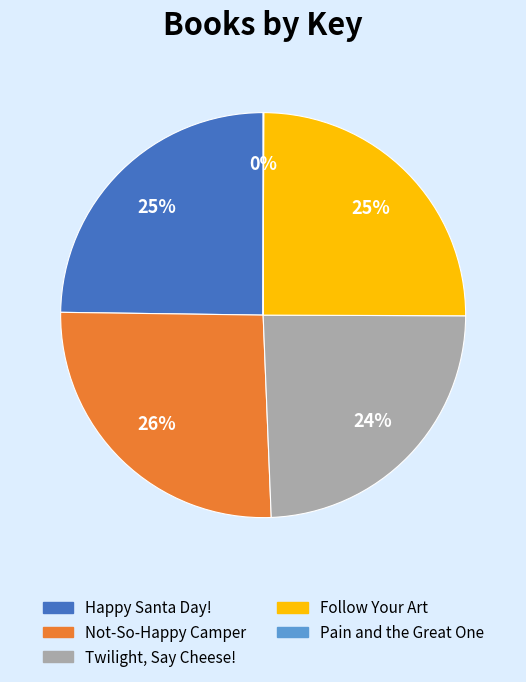

To the nearest percent, what is the average slice percentage?

20%